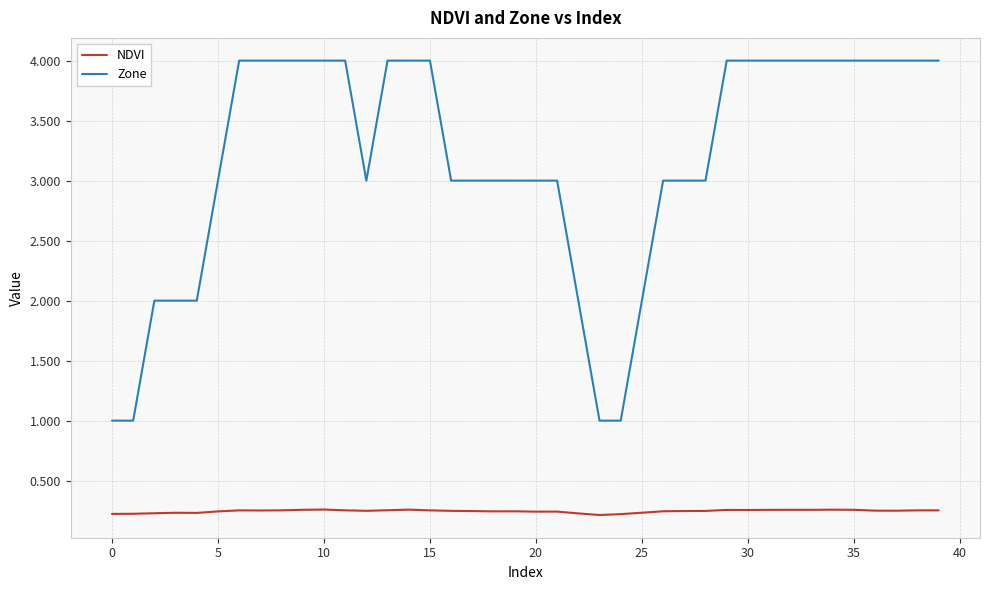

Count the NDVI values in the range 0 to 1.

40